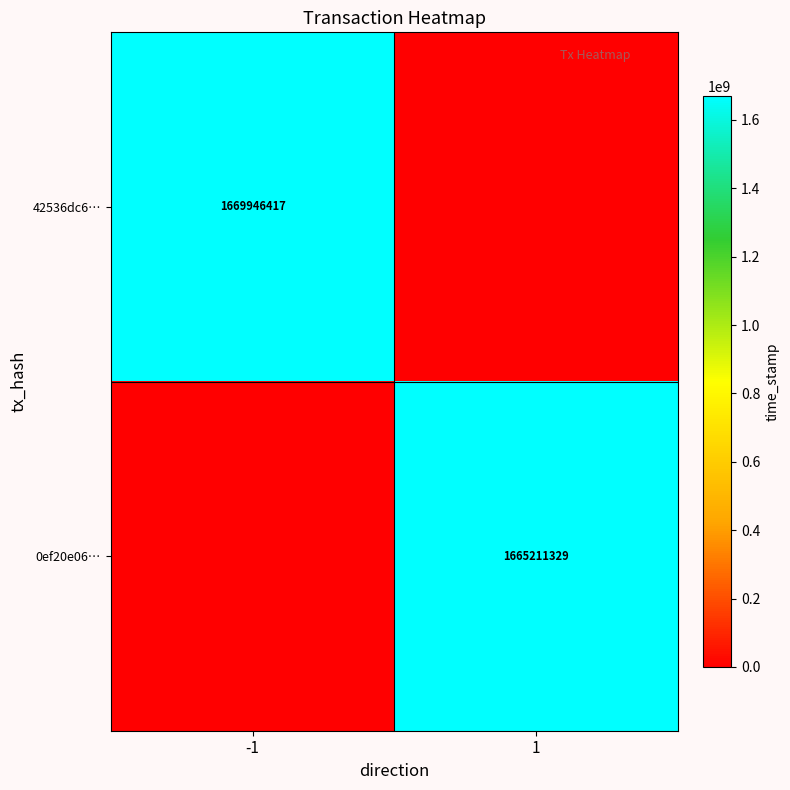

True or false: 42536dc6… has a value of 2638319314 at -1.

False